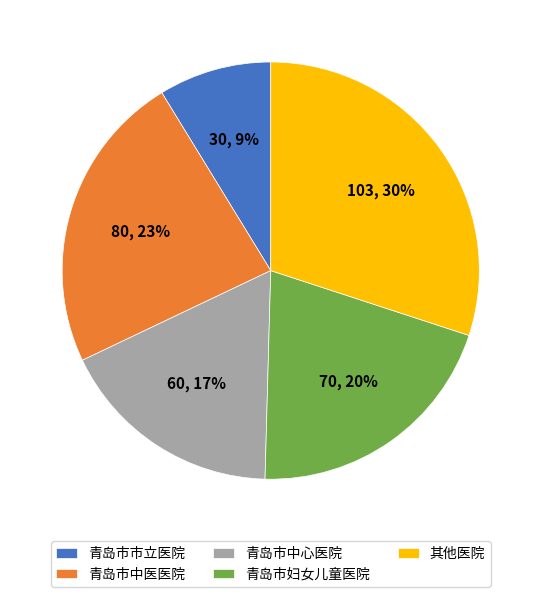

Approximately how many times larger is the value at 青岛市市立医院 compared to 其他医院?

0.3